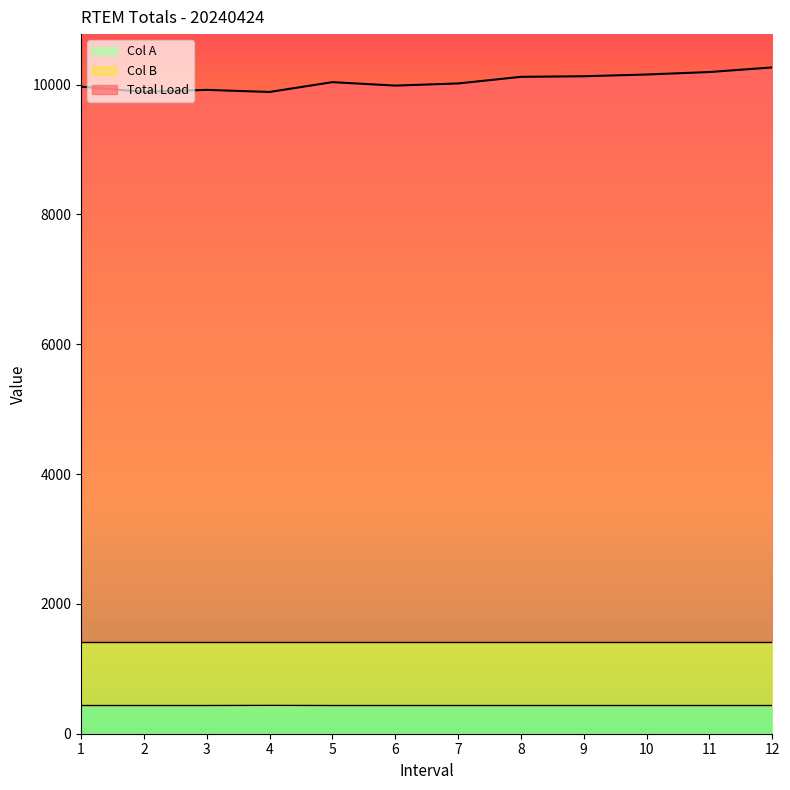

At 10, list the series in order from largest to smallest.

Total Load, Col A